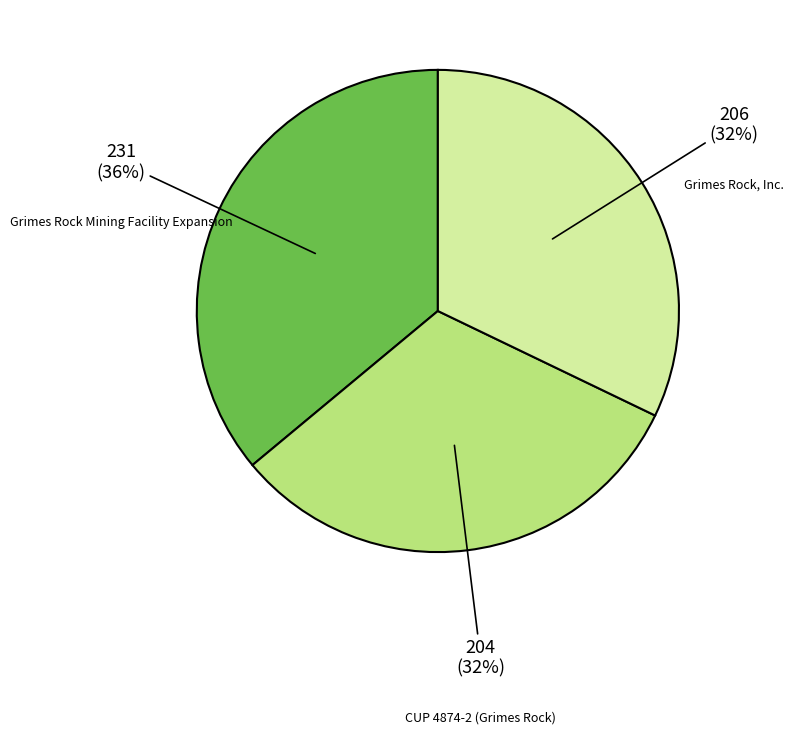

Is there any slice that represents more than half of the pie?

No